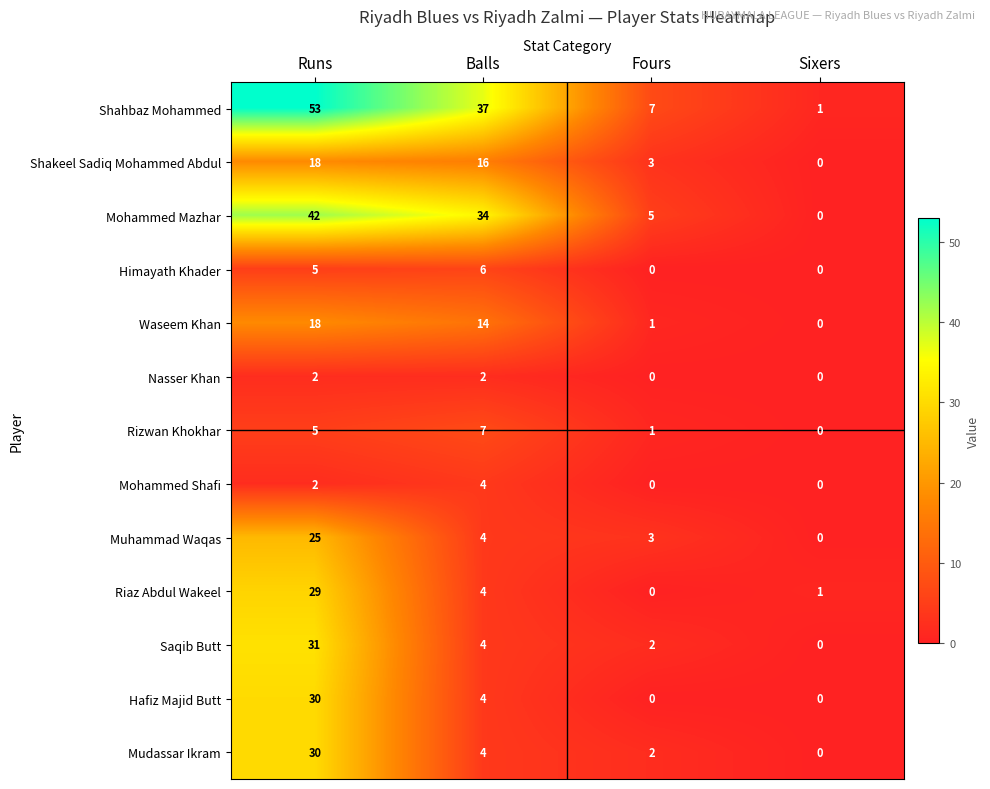

Is it true that Rizwan Khokhar equals 1 at Fours?

True